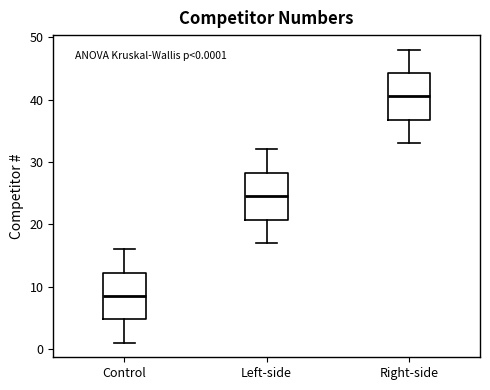

Which box's median line is the highest?

Right-side